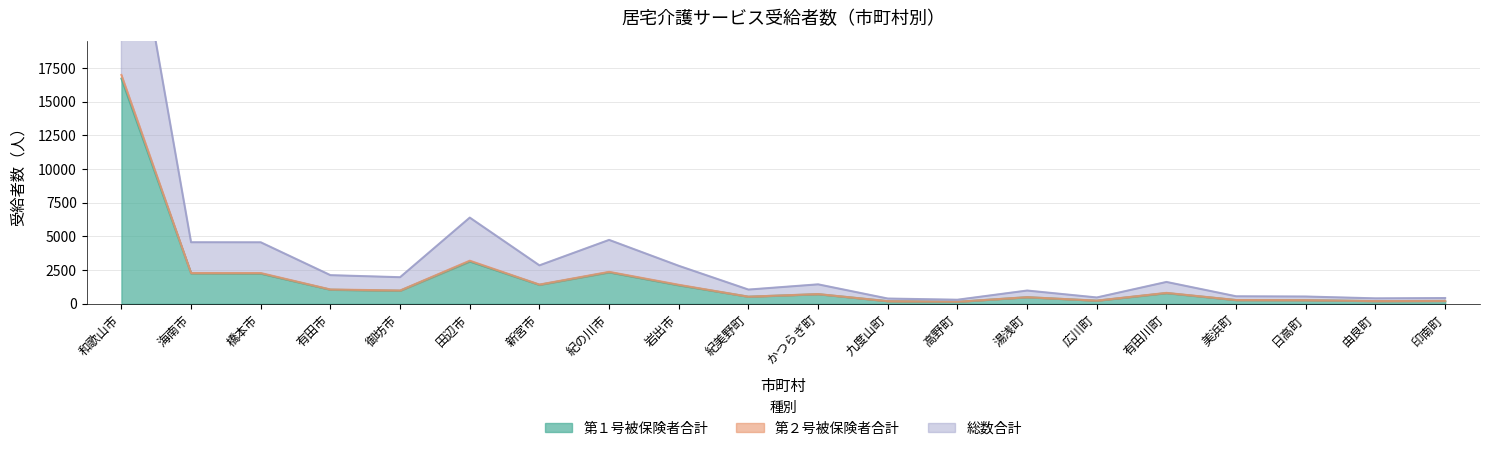

Which series changed the most between 和歌山市 and 由良町?

総数合計